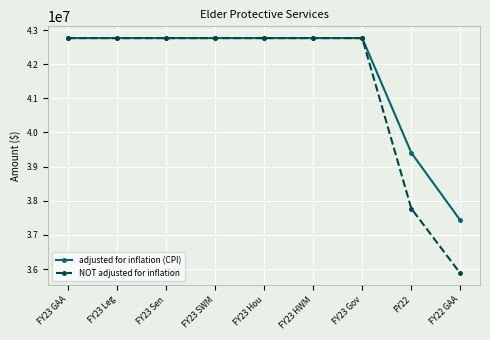

What is the maximum value for adjusted for inflation (CPI)?

42764147